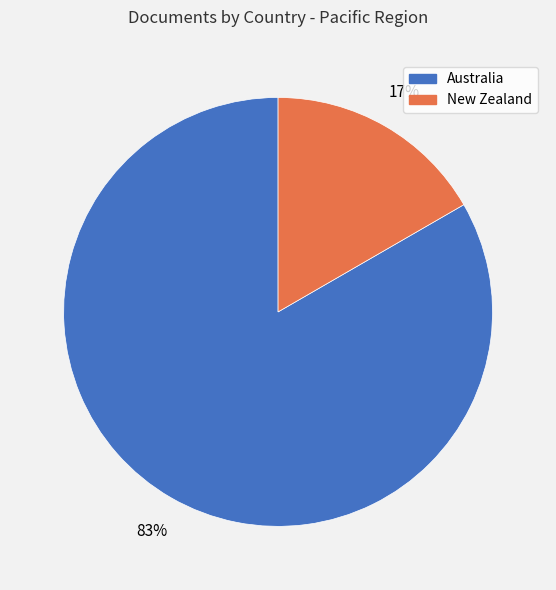

Is it true that New Zealand is 17% of the pie?

True